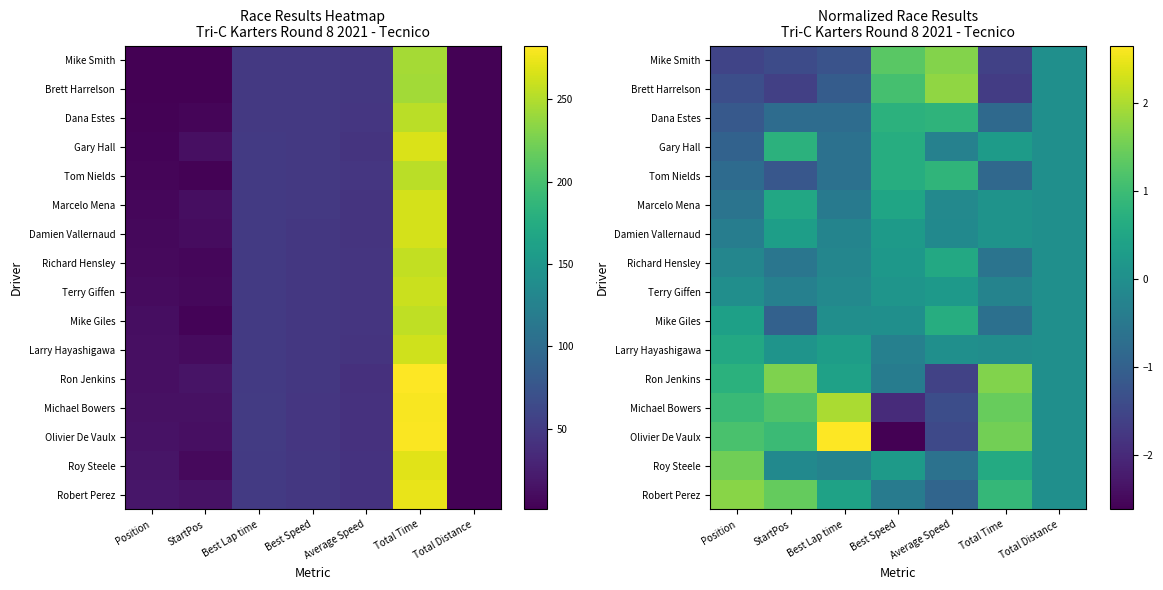

What is the difference between the Mike Giles values at Average Speed and Total Time?

1.3